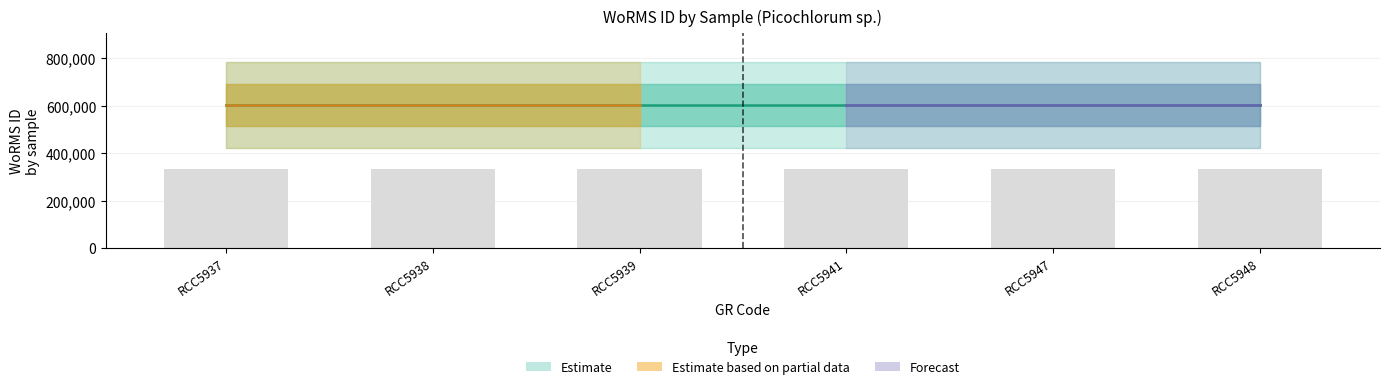

At which category is the sum across all series the highest?

RCC5937